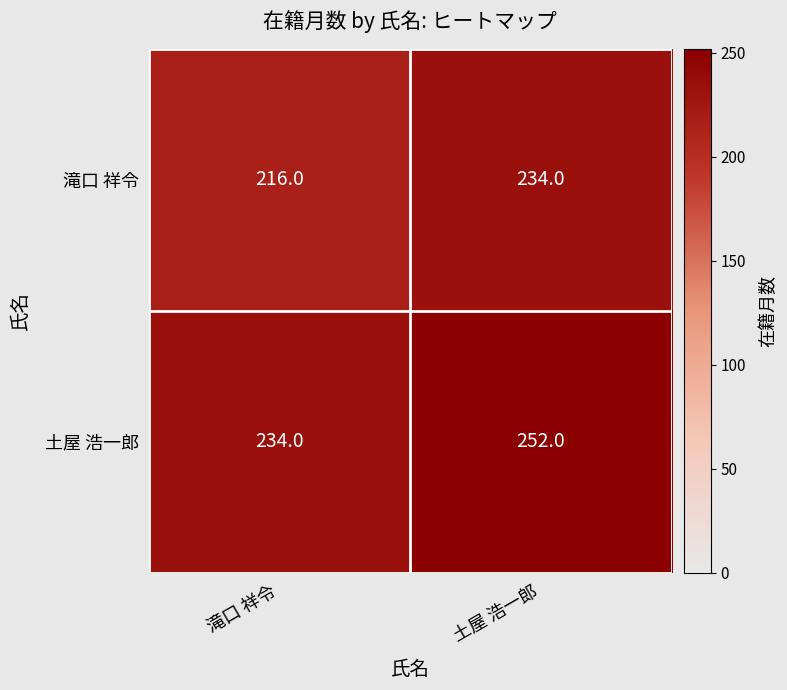

The value of 滝口 祥令 at 土屋 浩一郎 is 75. True or false?

False